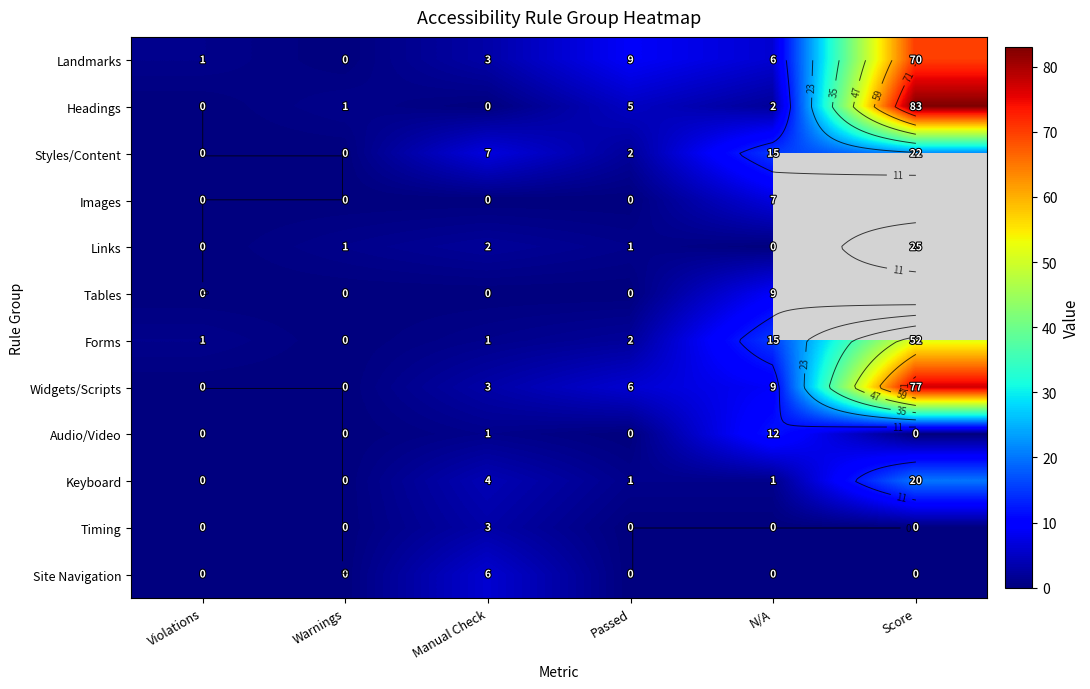

Count the number of data series in this chart.

12